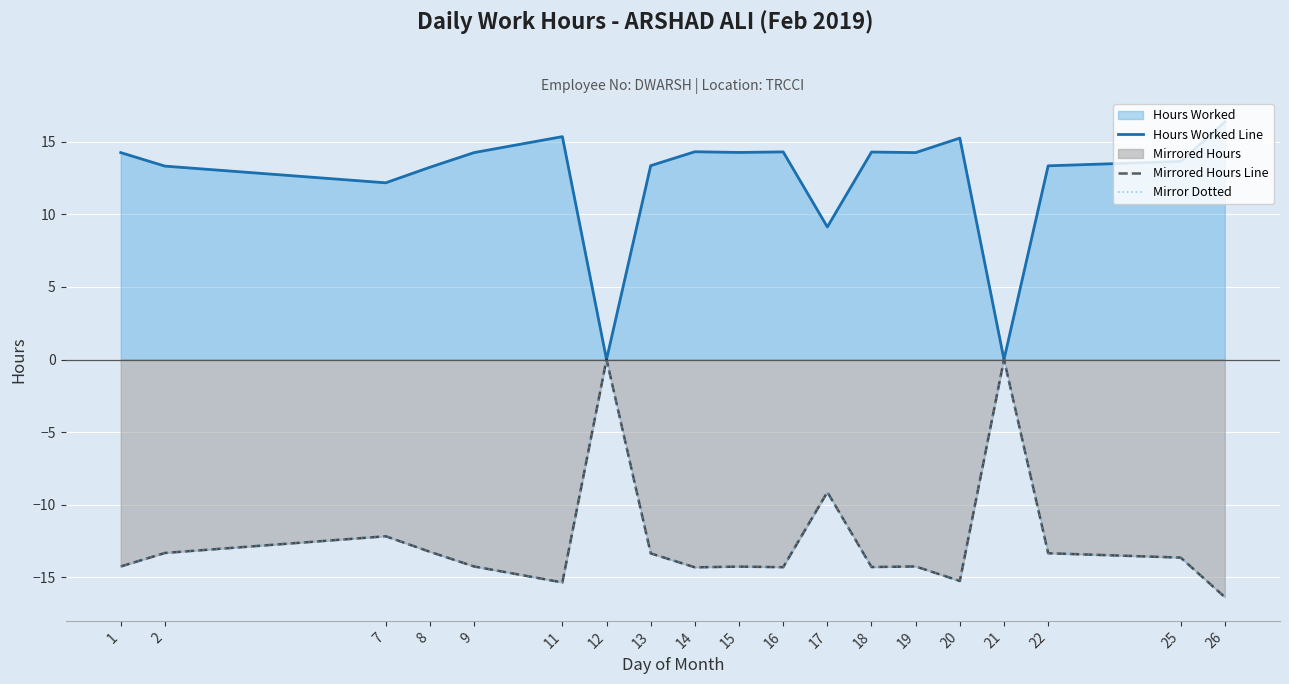

Between 2 and 19, which series saw the biggest shift?

Hours Worked Line